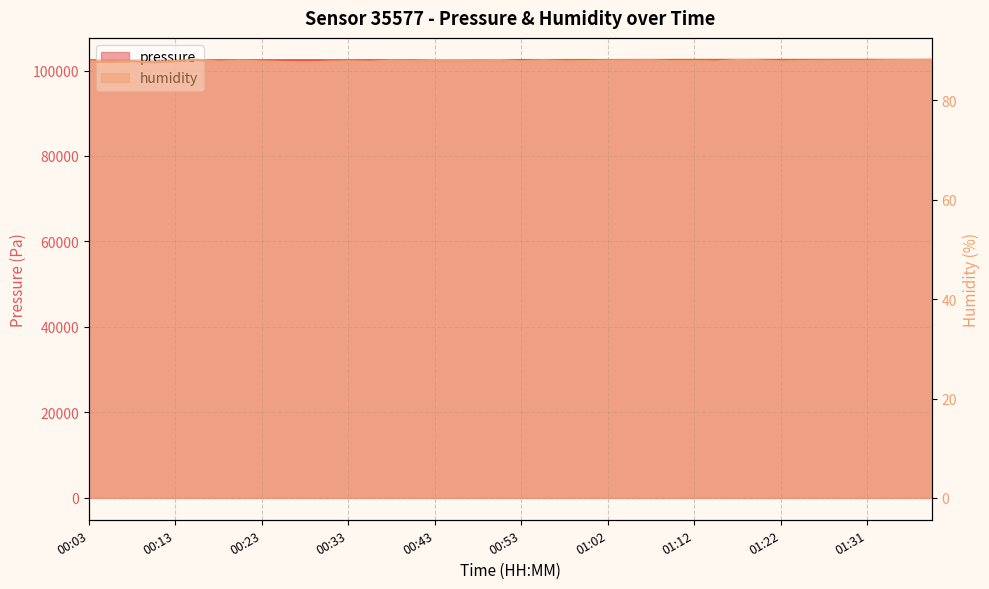

How many lines are shown in the chart?

2